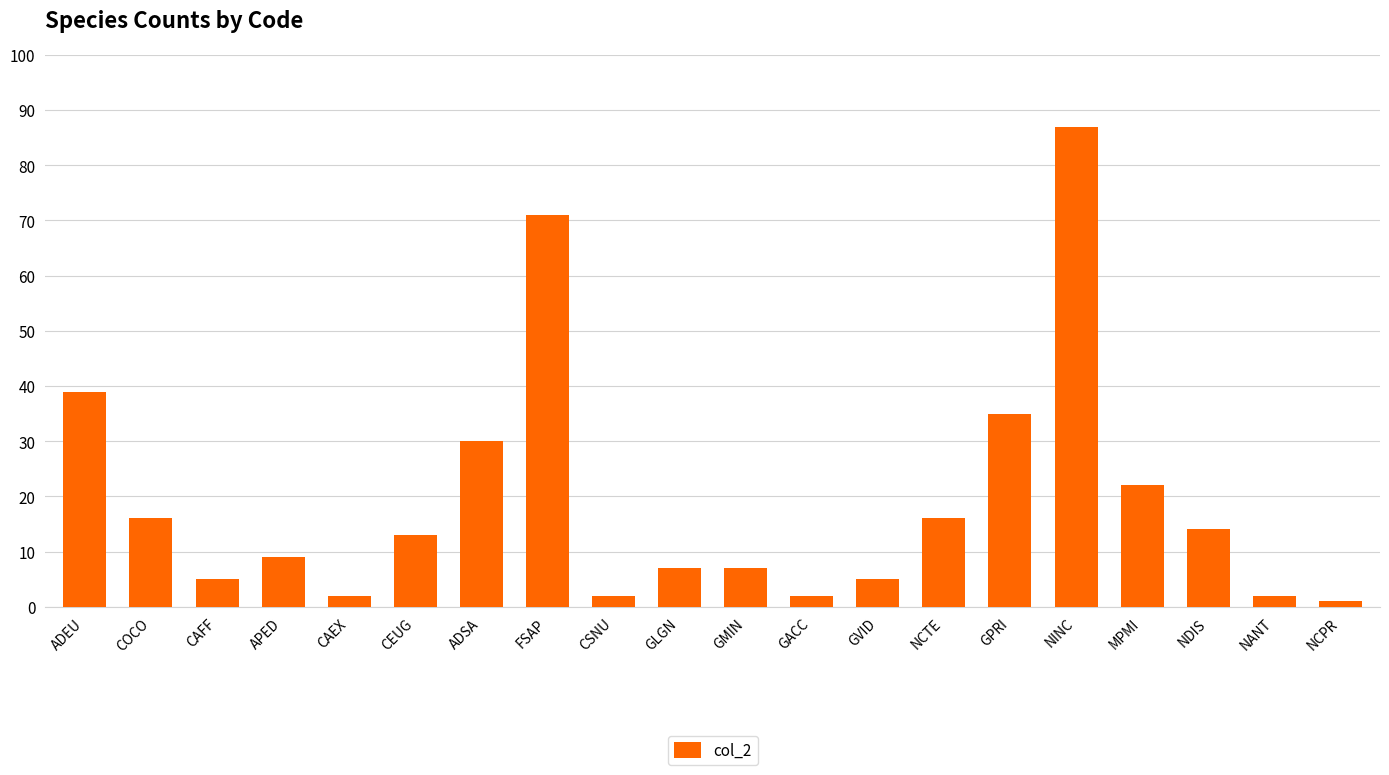

Which label corresponds to the largest value in the chart?

NINC